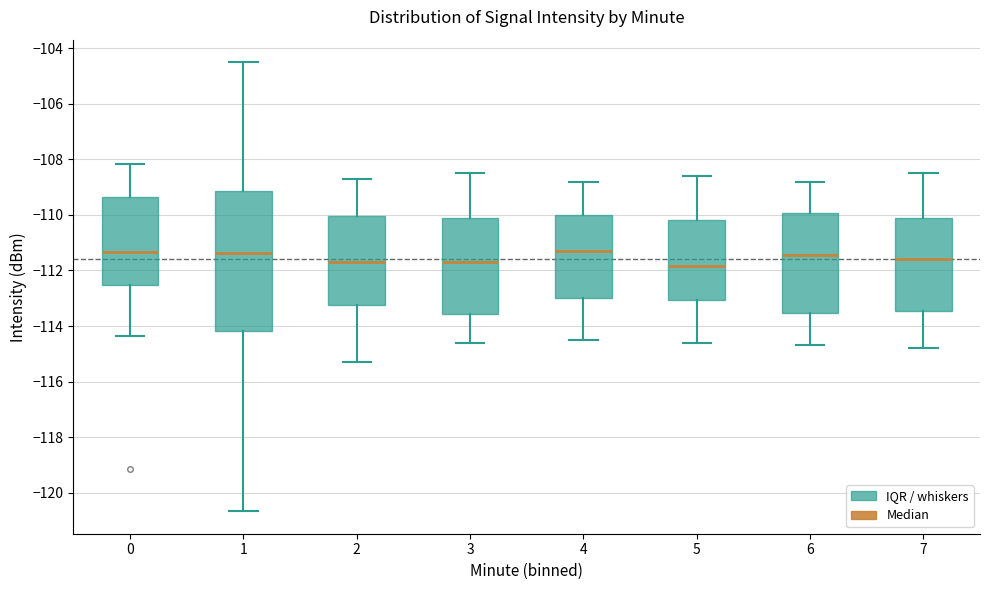

Reading left to right, read every box against the y-axis: the position of its median line, the range the box covers, and the ends of its whiskers. The values are not printed on the chart, so give them approximately, as read against the axis.

0: median -111.4, box -112.6 to -109.4, whiskers -114.4 to -108.2
1: median -111.4, box -114.2 to -109.2, whiskers -120.6 to -104.4
2: median -111.6, box -113.2 to -110.0, whiskers -115.2 to -108.6
3: median -111.6, box -113.6 to -110.0, whiskers -114.6 to -108.4
4: median -111.2, box -113.0 to -110.0, whiskers -114.4 to -108.8
5: median -111.8, box -113.0 to -110.2, whiskers -114.6 to -108.6
6: median -111.4, box -113.6 to -110.0, whiskers -114.6 to -108.8
7: median -111.6, box -113.4 to -110.2, whiskers -114.8 to -108.4